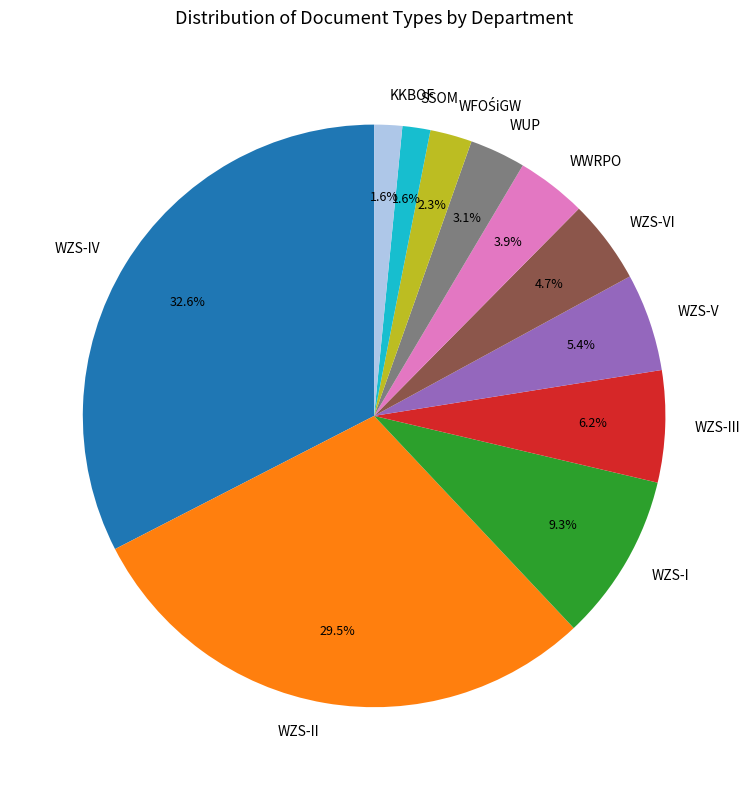

How many segments does this pie chart have?

11